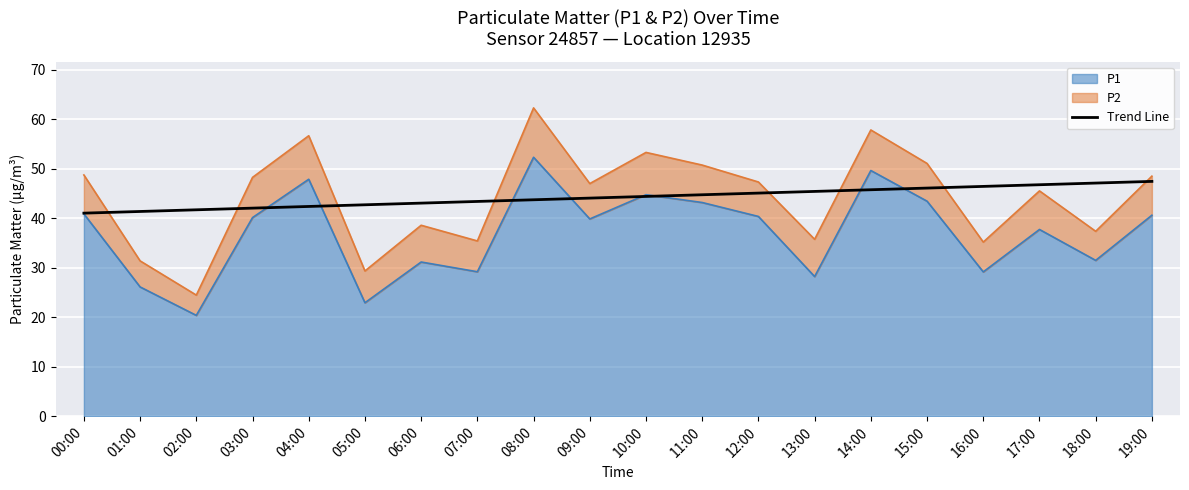

Where does the data first go above 44?

09:00